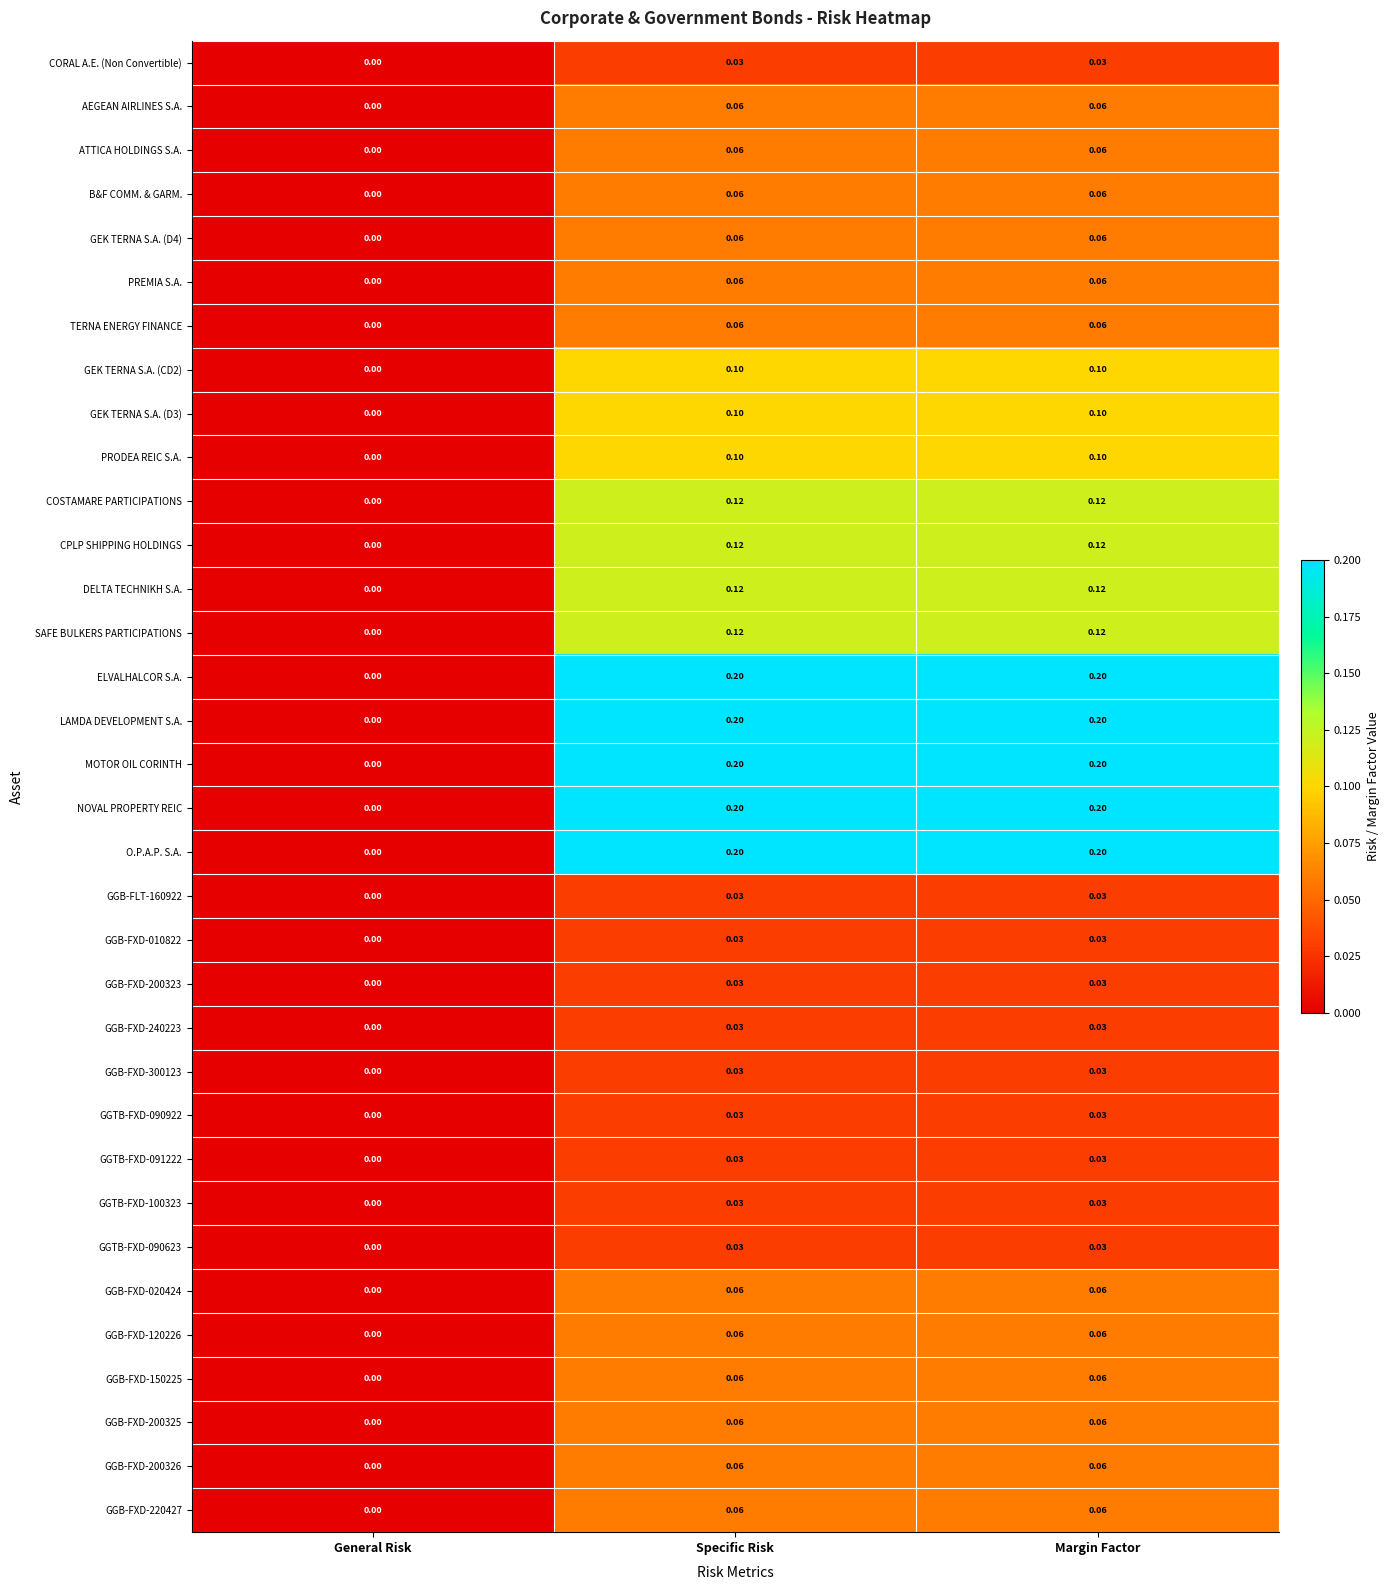

How many categories are shown in the chart?

3